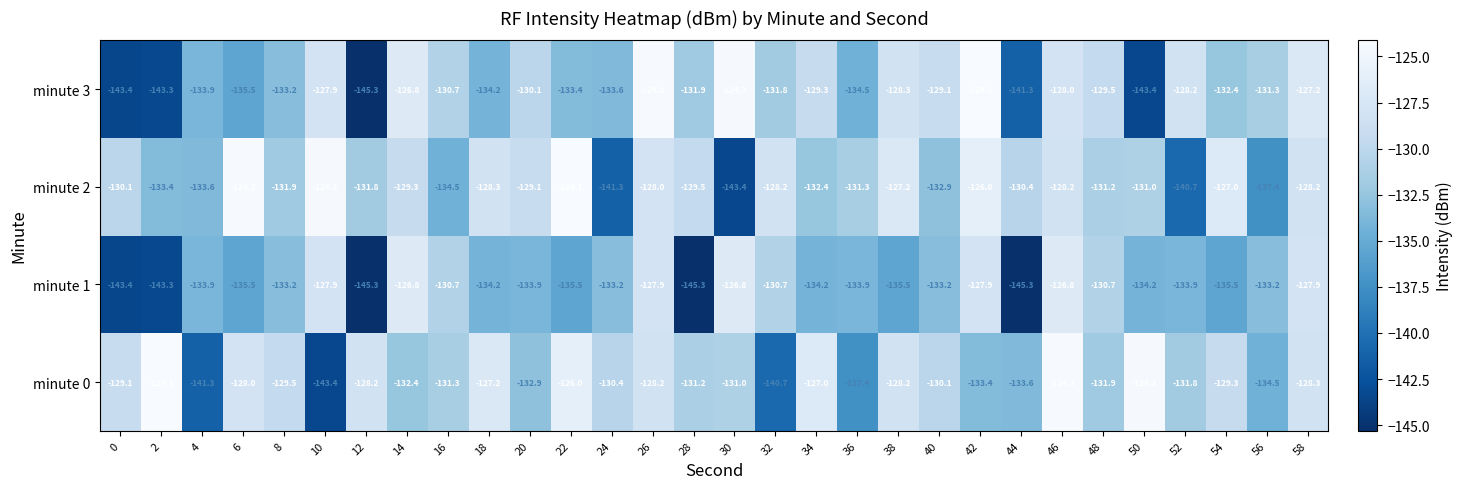

What is the difference between the minute 3 values at 36 and 28?

2.6